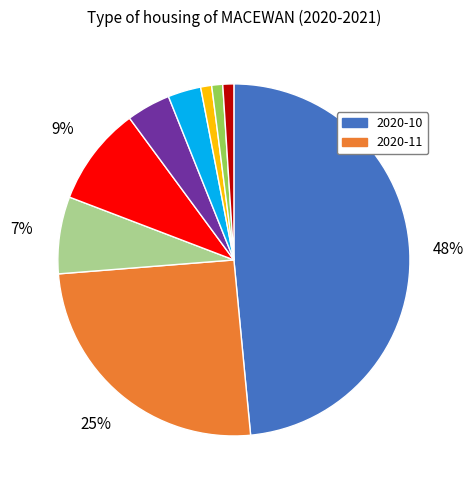

Is there a majority slice in this chart?

No